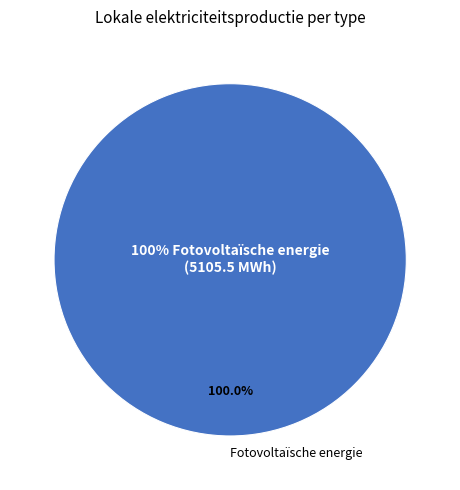

Which slice is the largest?

Fotovoltaïsche energie